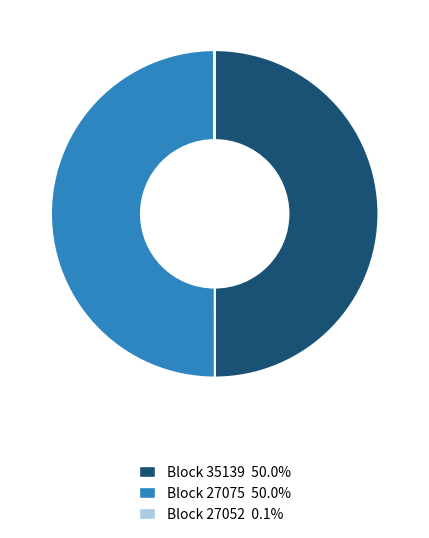

What is the ratio of the value at Block 27075 50.0% to the value at Block 35139 50.0%?

1.0